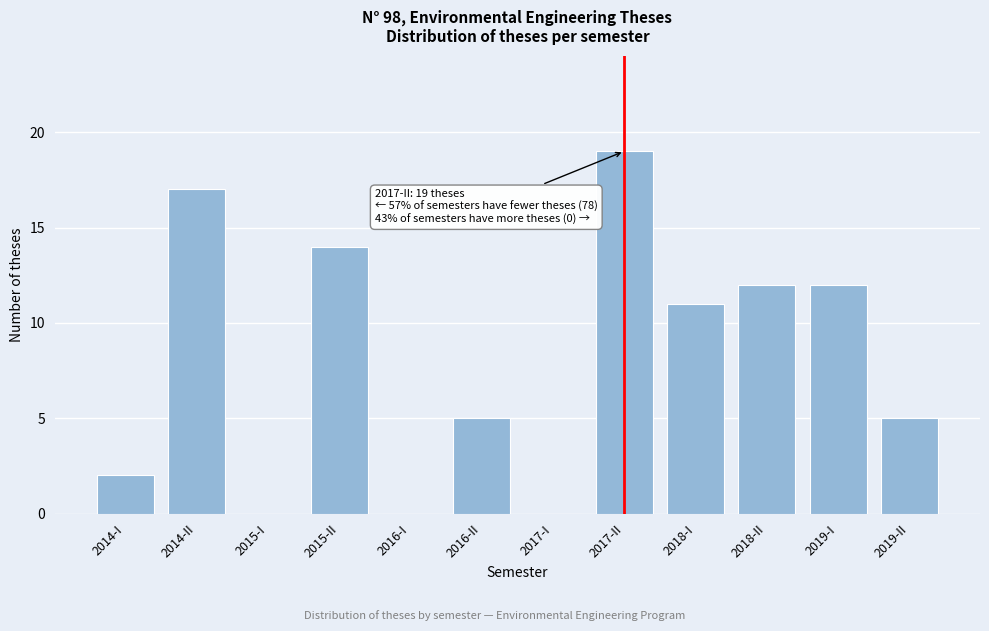

Where is the data nearest to the value 9?

2018-I